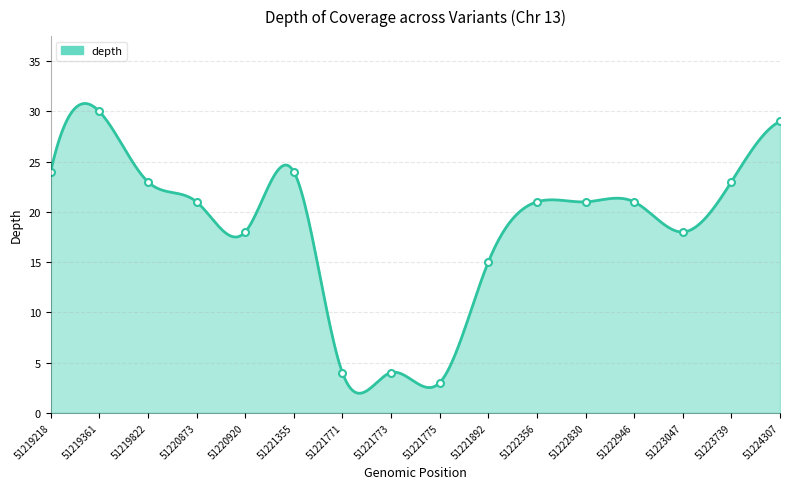

Is it true that the value at 51223739 is 23?

True